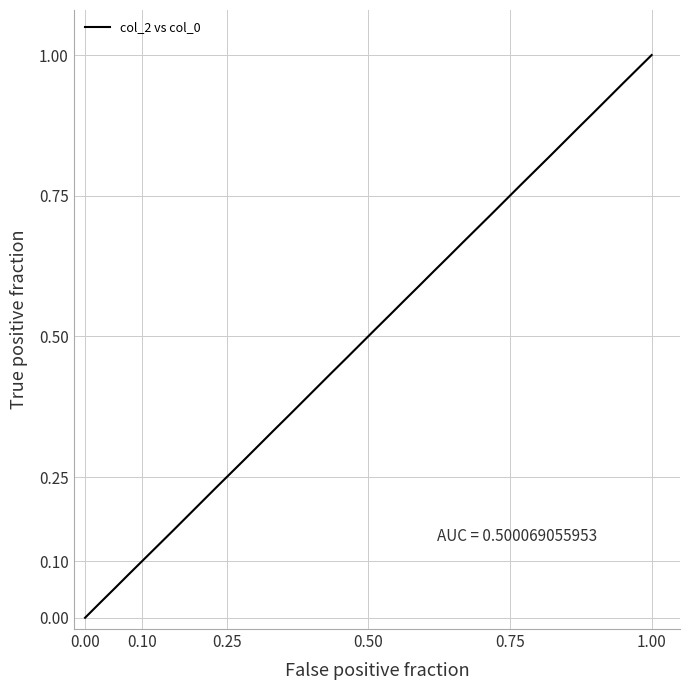

How many lines are shown in the chart?

1